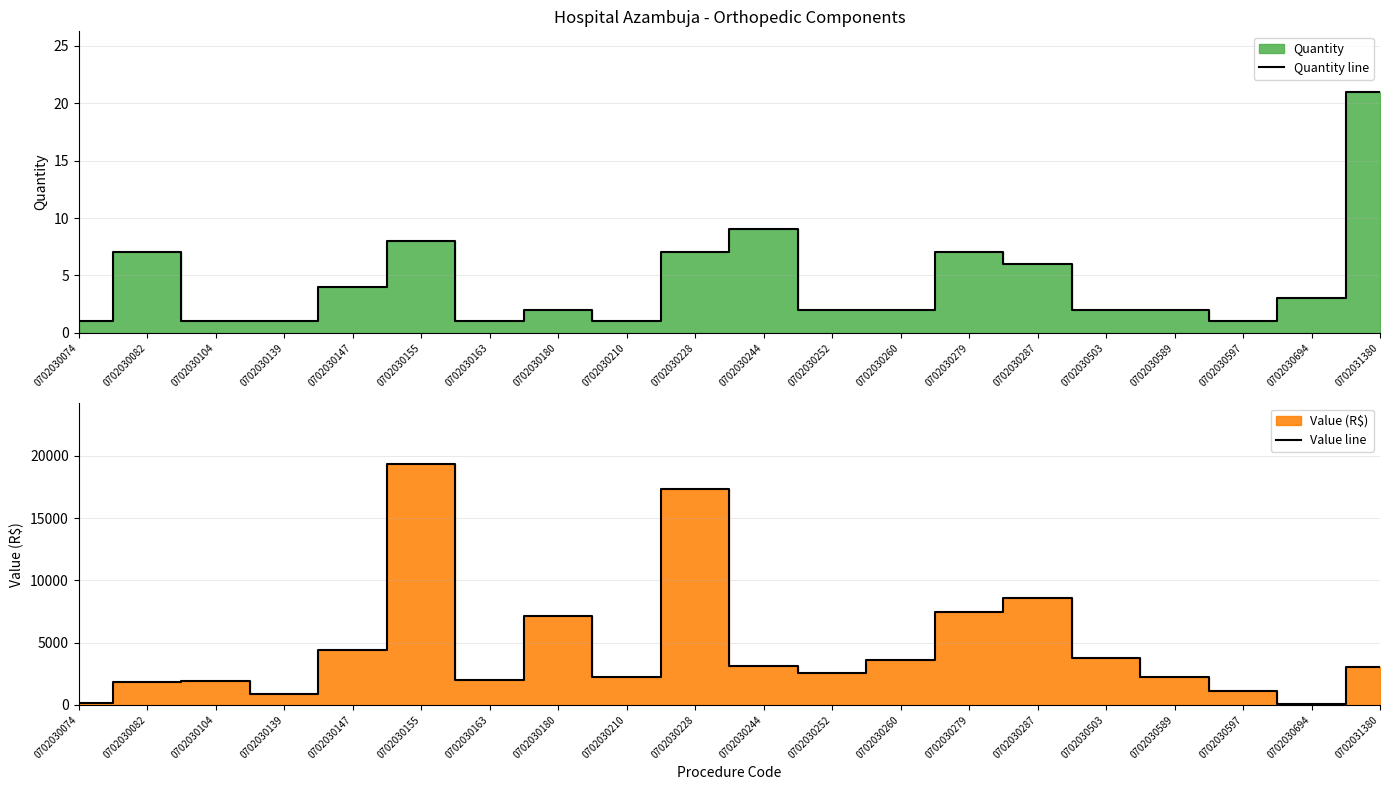

What is the spread (max minus min) of values at 0702030503?

3765.2